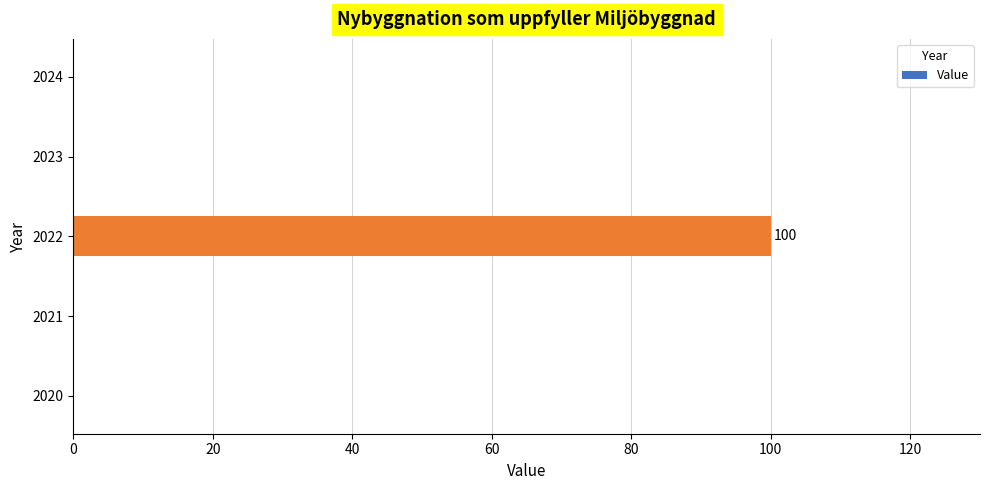

What is the sum of all values?

100